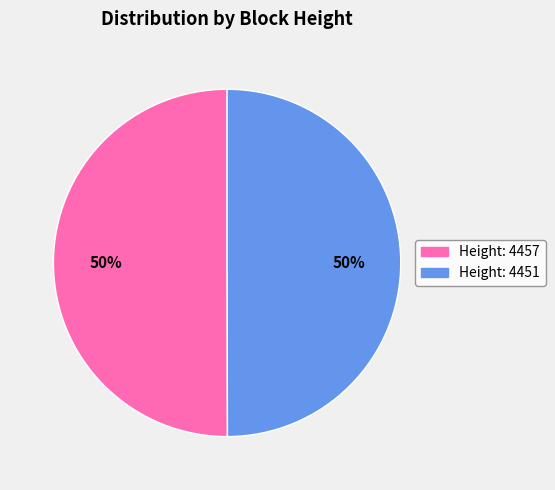

Approximately how many times larger is the value at Height: 4451 compared to Height: 4457?

1.0